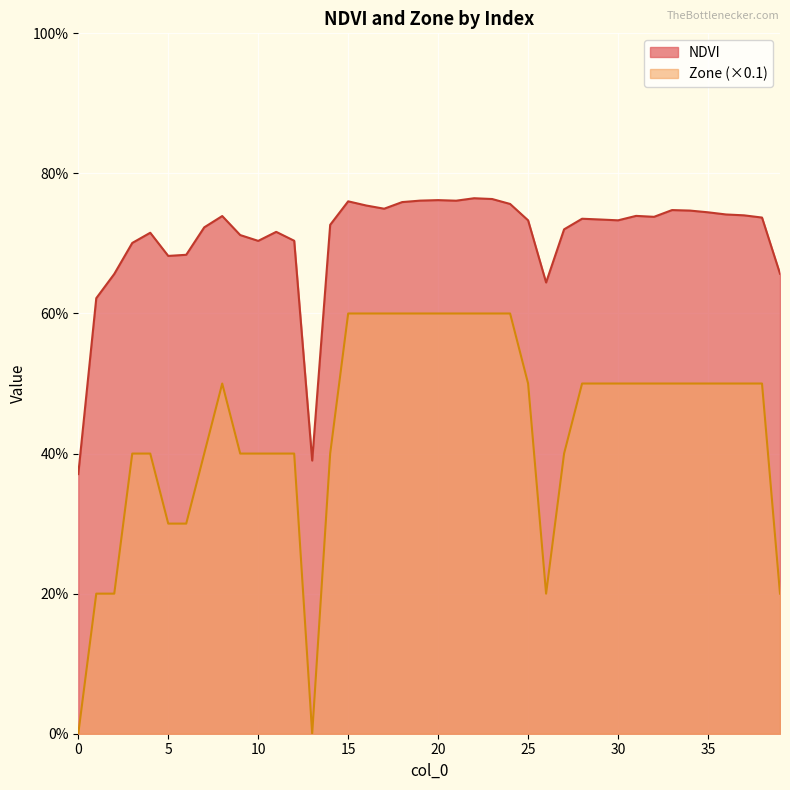

How many interior local valleys does the Zone series have?

2